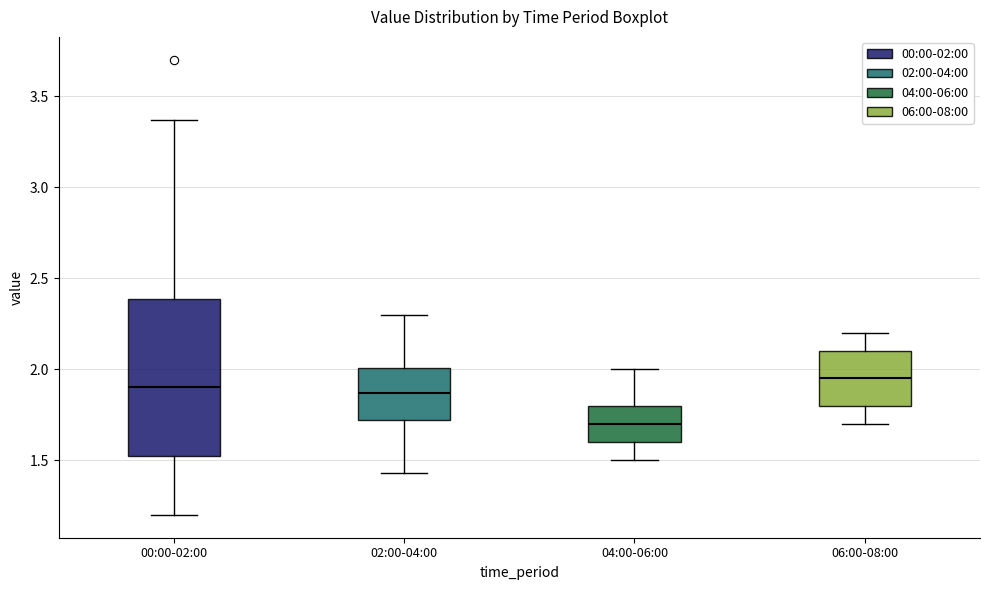

Comparing the boxes themselves (not the whiskers), which one is the tallest?

00:00-02:00